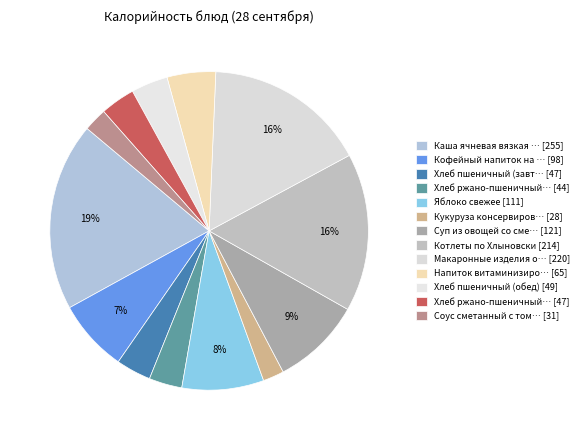

How many segments does this pie chart have?

13